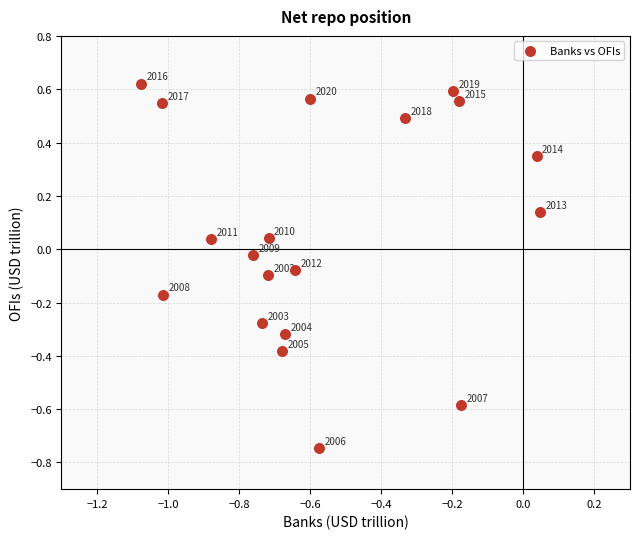

What is the range of X values (max minus min)?

1.1